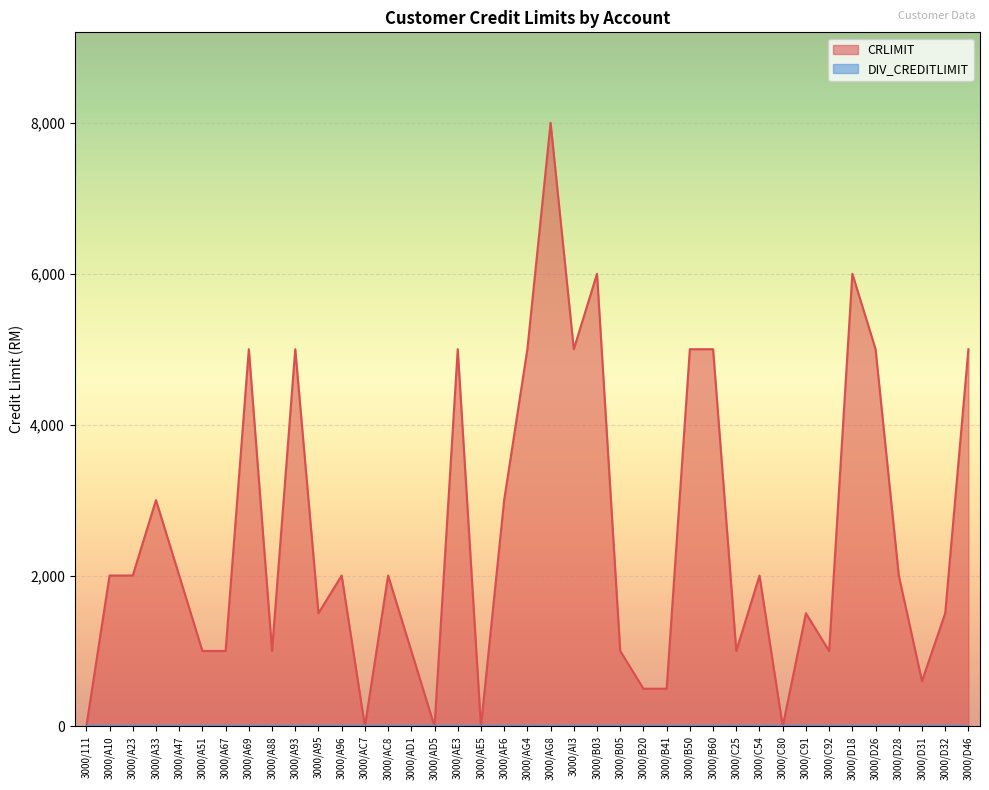

Which category has the highest value across all series?

3000/AG8